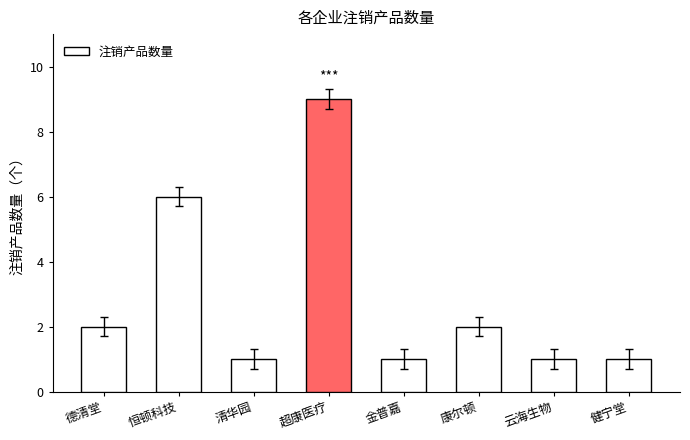

True or false: the data shows 2 at 金普嘉.

False